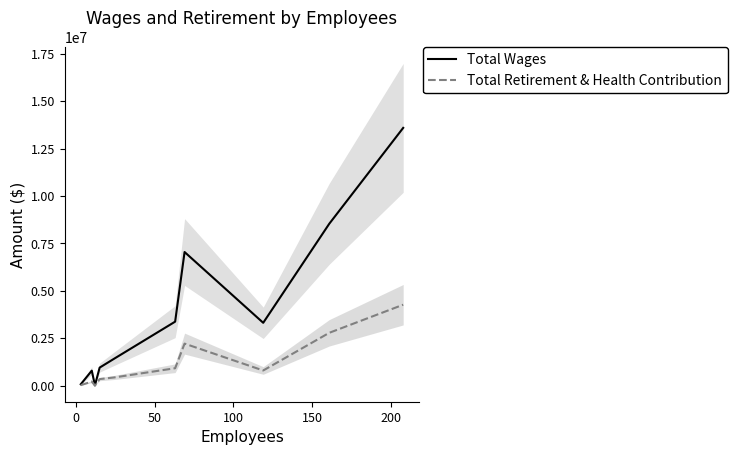

Between 150 and 100, which is larger?

150